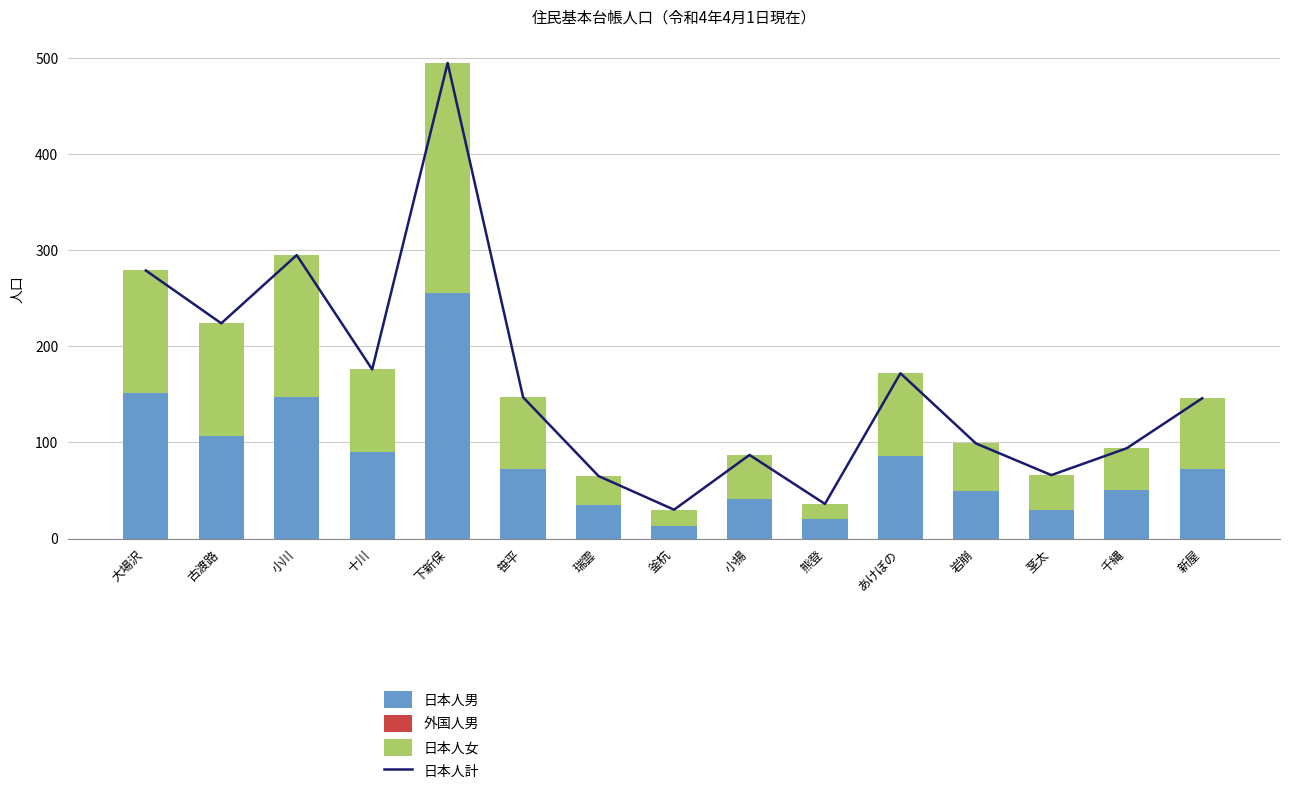

What are all the series names shown in the legend?

日本人計, 日本人男, 外国人男, 日本人女